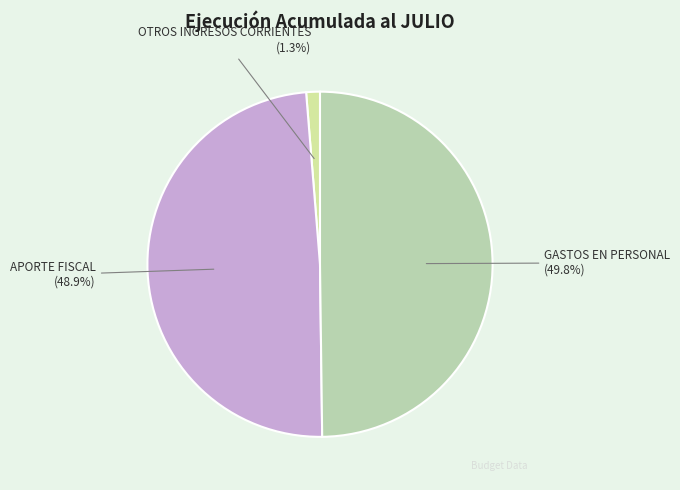

The GASTOS EN PERSONAL slice represents 61% of the pie. True or false?

False